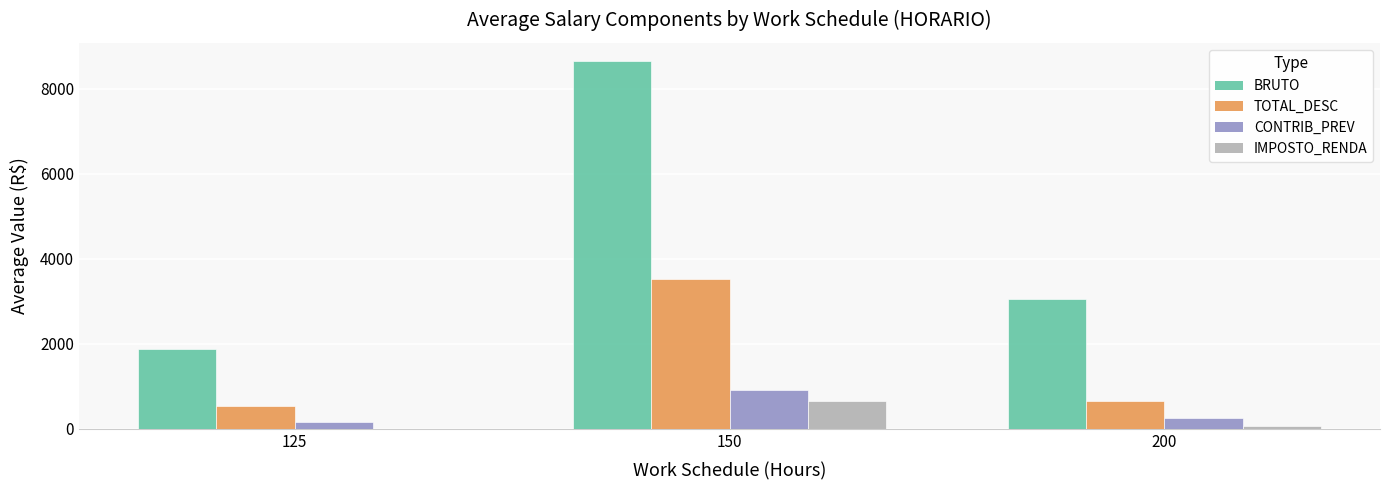

Read the BRUTO value at 125.

1870.0